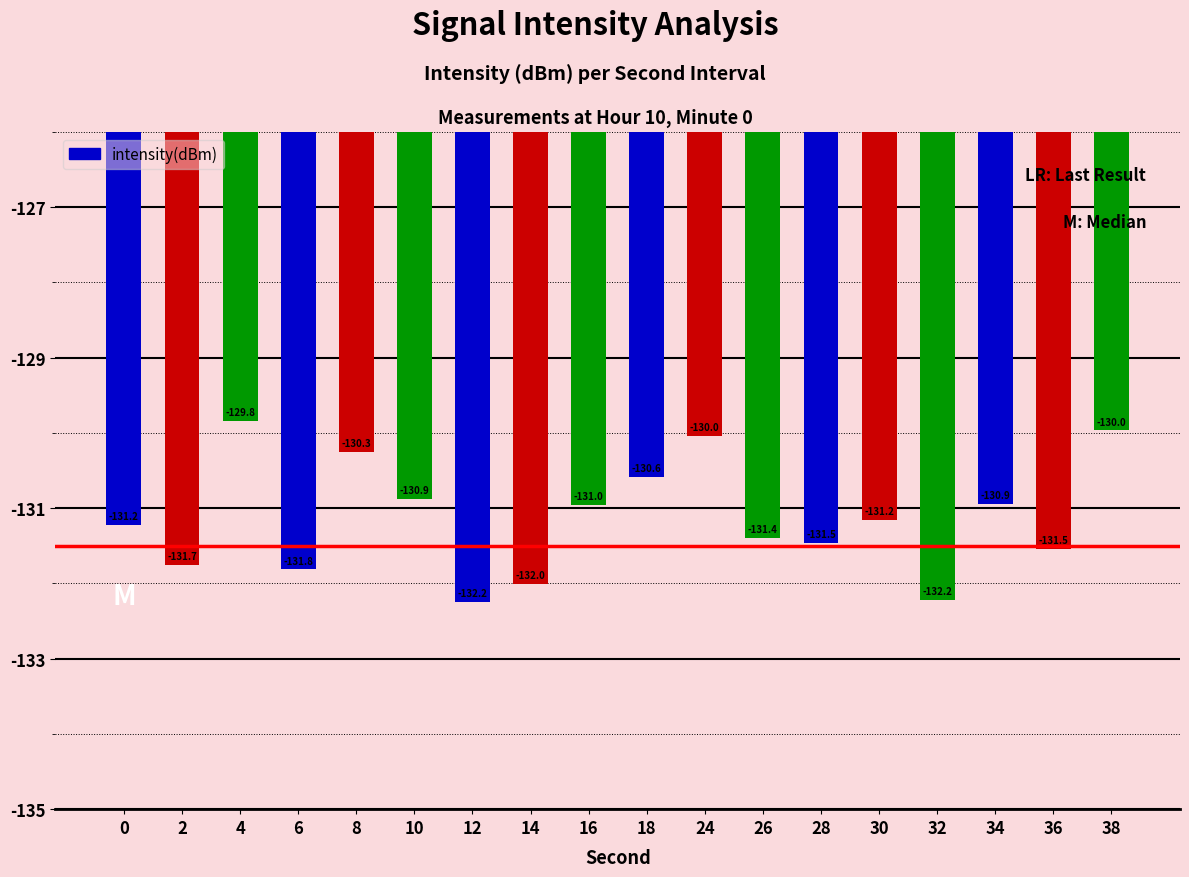

Which label corresponds to the largest value in the chart?

4